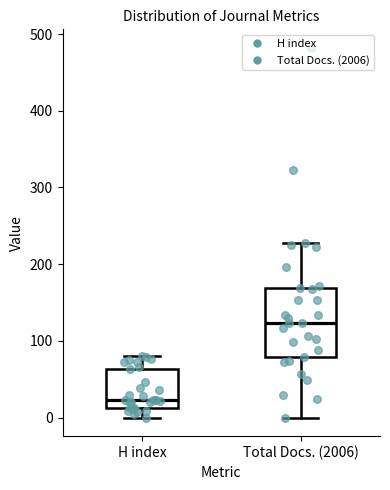

Where does the upper whisker of the box for Total Docs. (2006) end on the y-axis? The values are not printed on the chart, so give them approximately, as read against the axis.

230